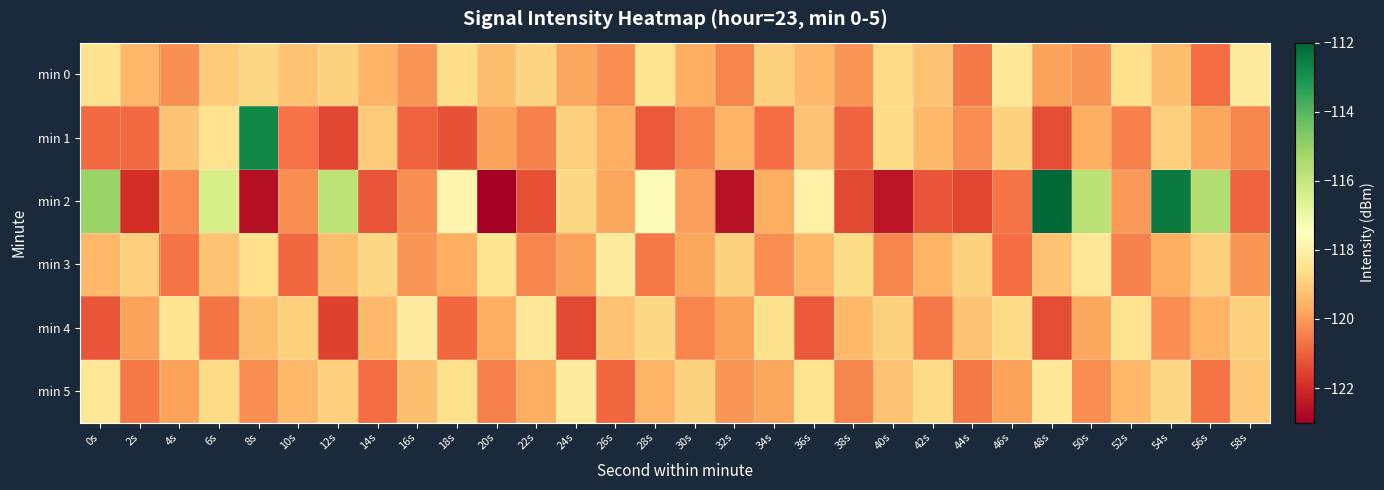

At which category is the sum across all series the highest?

54s